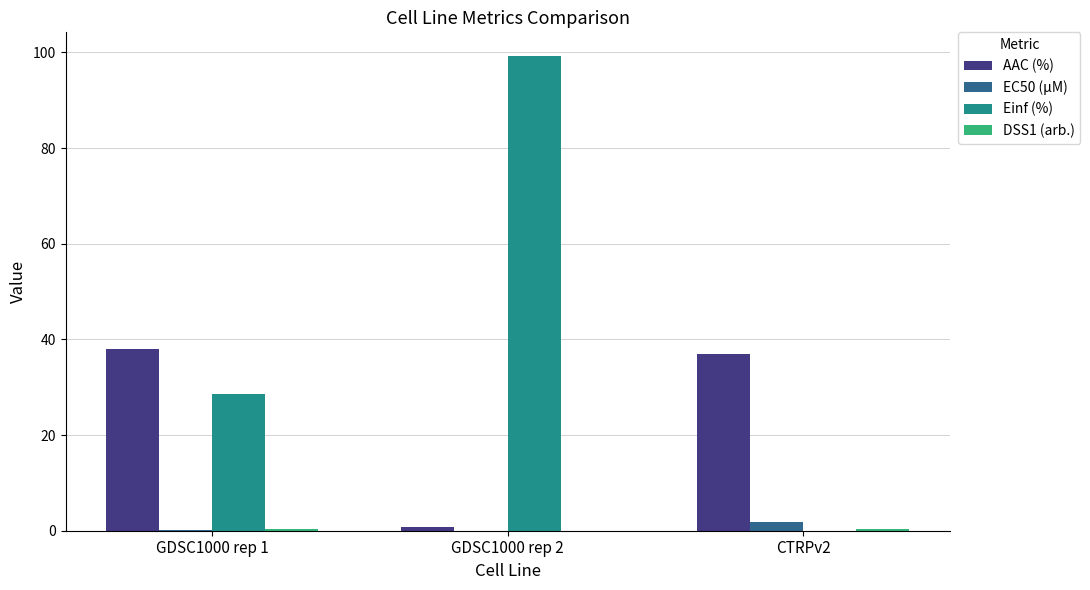

What is the difference between the Einf (%) values at CTRPv2 and GDSC1000 rep 2?

99.2